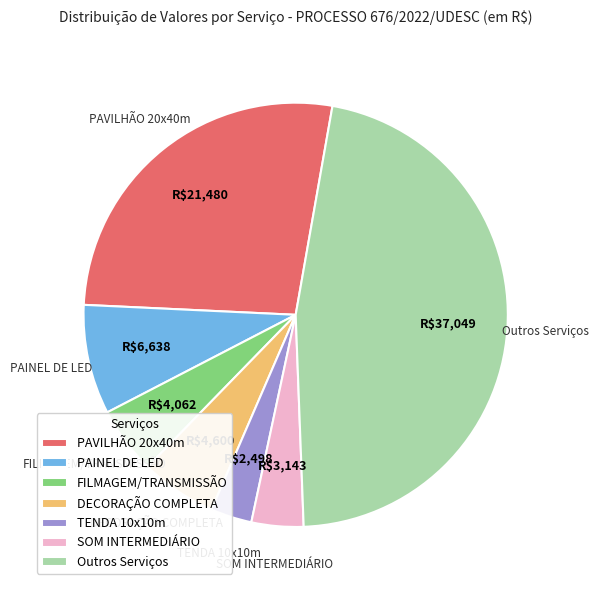

True or false: Outros Serviços accounts for 47% of the total.

True